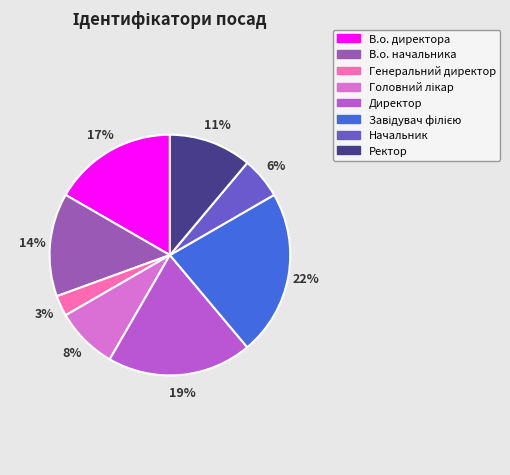

To the nearest percent, what portion does Генеральний директор represent?

3%